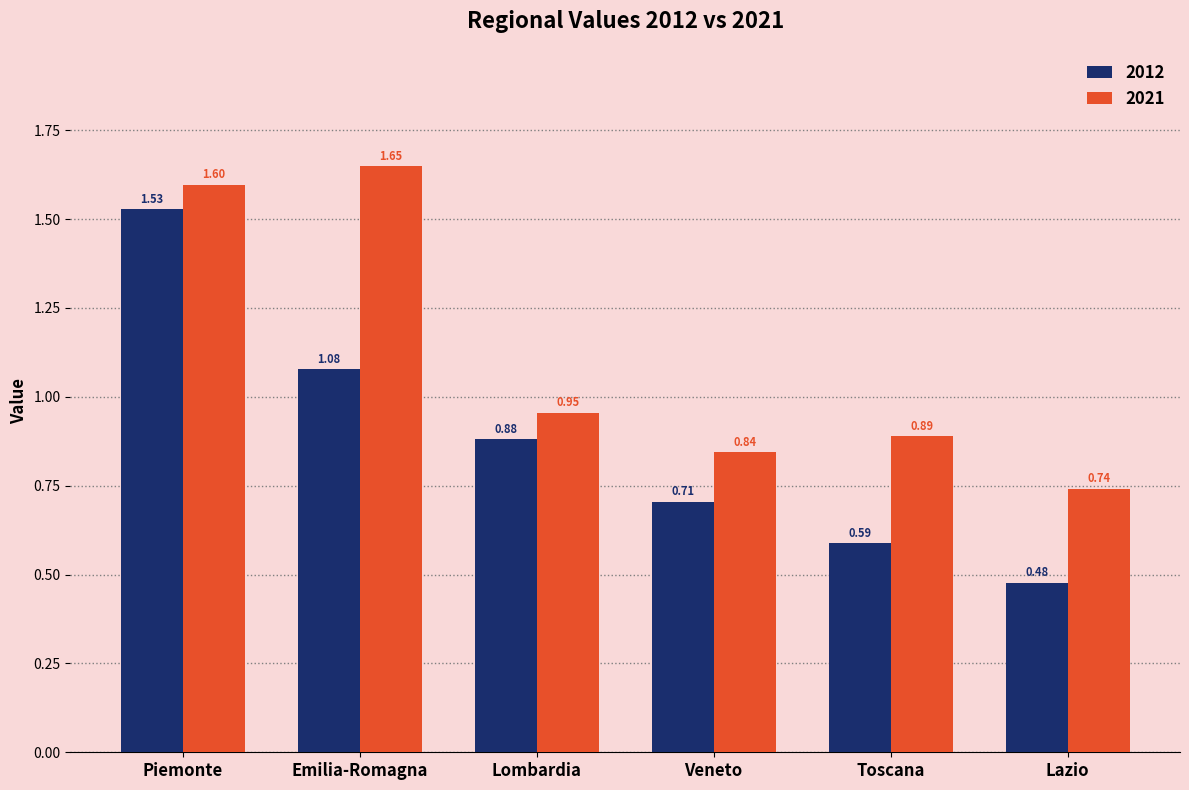

What is the sum of the 2012 values at Lombardia and Emilia-Romagna?

2.0